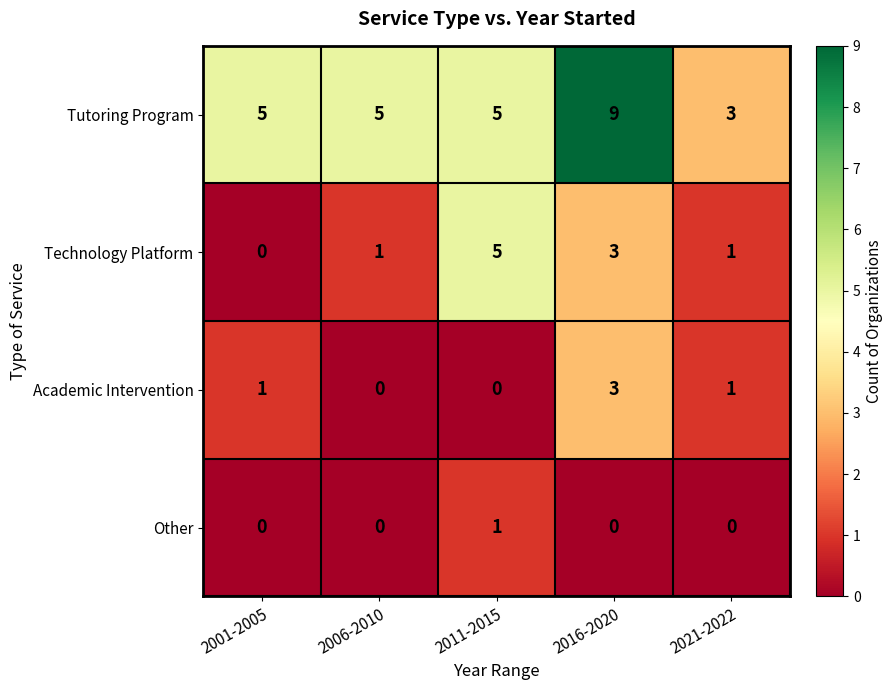

What is the difference between the Tutoring Program values at 2016-2020 and 2021-2022?

6